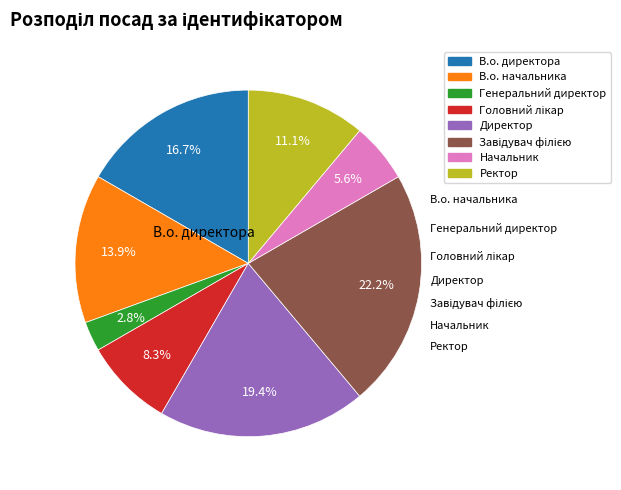

Does any single category account for the majority?

No